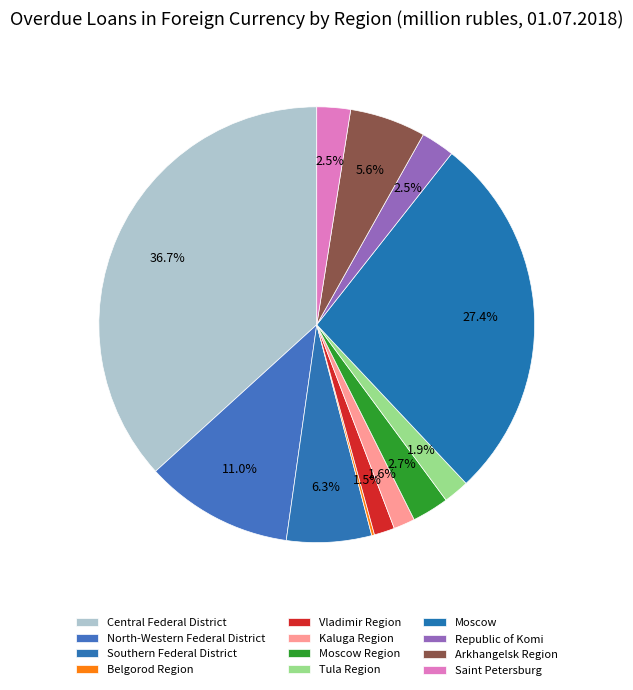

To the nearest percent, what percentage of the pie is Southern Federal District?

6%